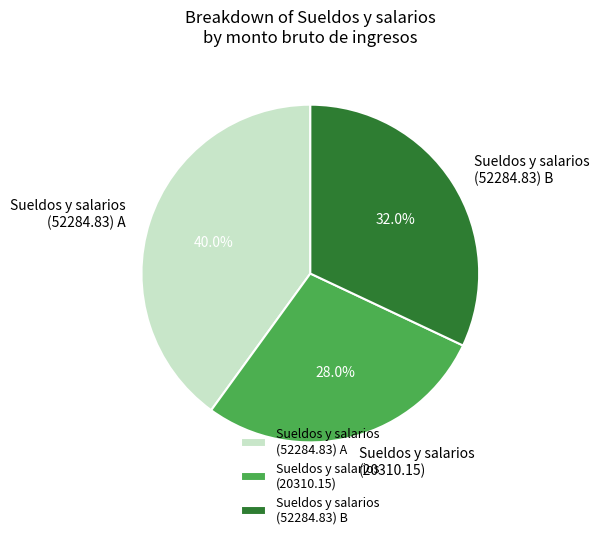

What percentage is NOT represented by Sueldos y salarios (20310.15)?

72.0%